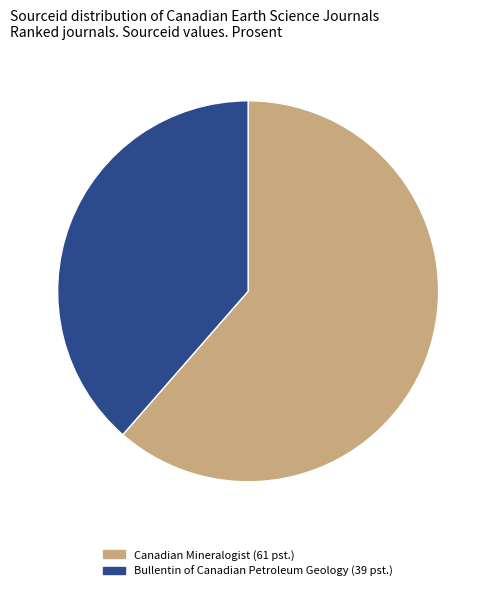

How many segments does this pie chart have?

2